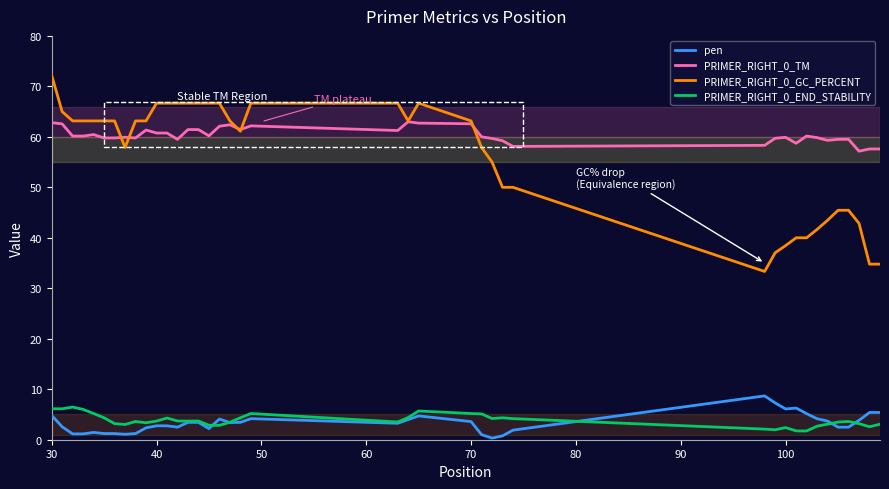

What is the value of the PRIMER_RIGHT_0_TM point at the 2nd from the left?

62.6